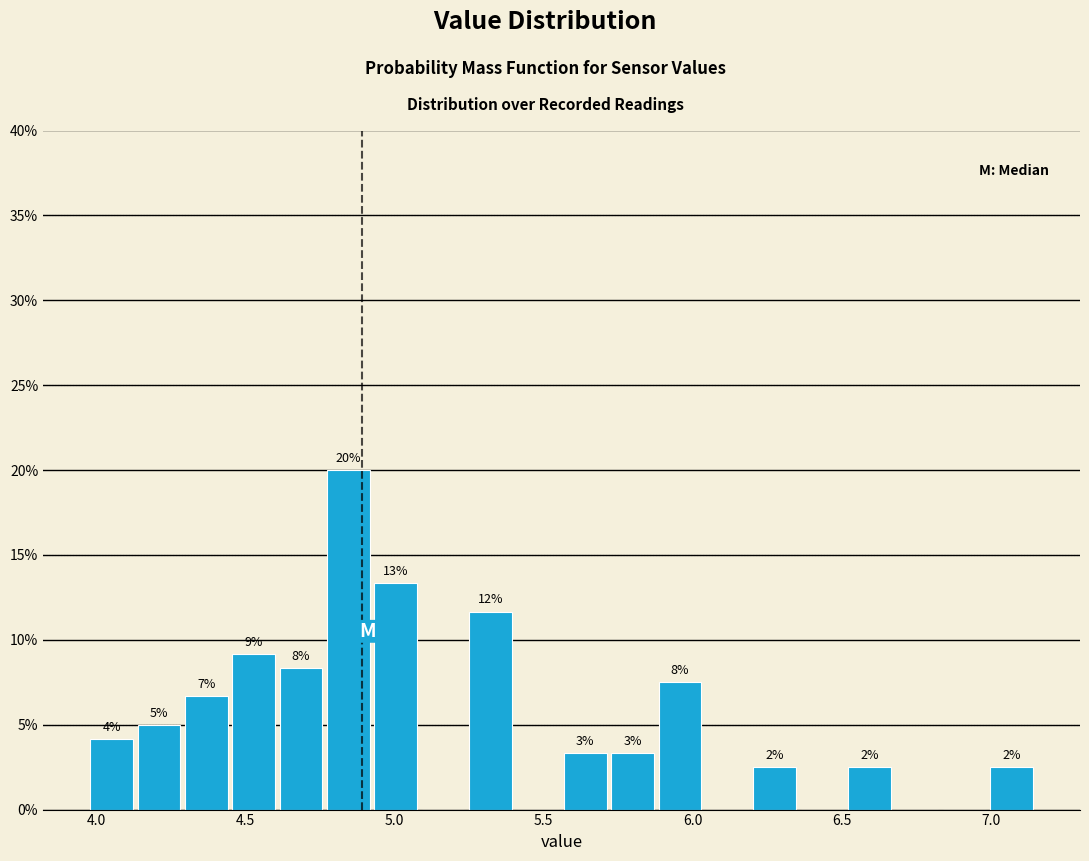

Read against the x-axis, roughly where is the centre of the tallest bar?

4.85